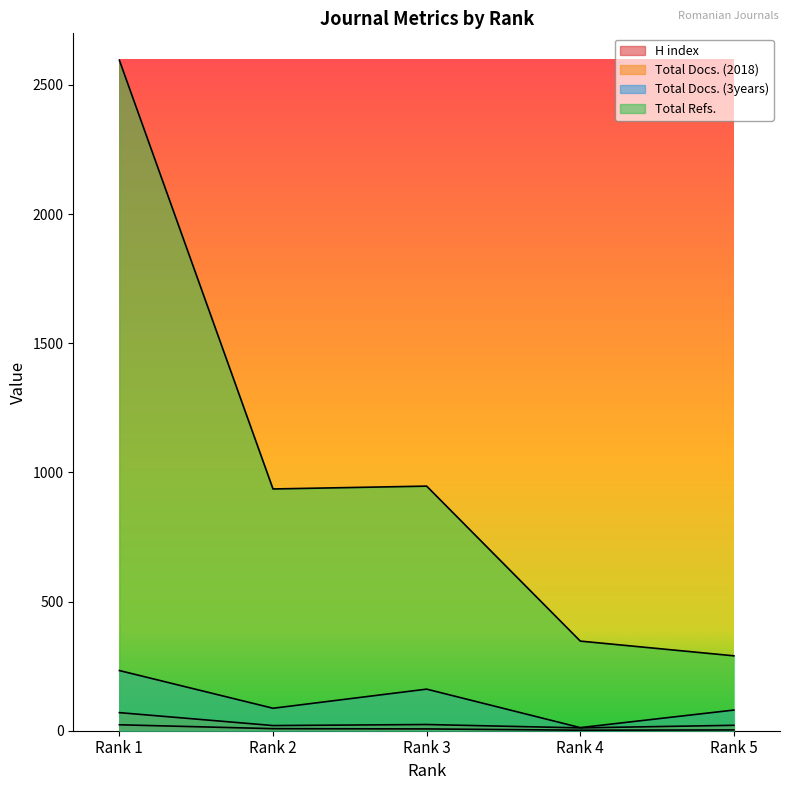

Reading left to right, what are all the values shown in this chart?

H index: Rank 1=23	Rank 2=8	Rank 3=7	Rank 4=2	Rank 5=3
Total Docs. (2018): Rank 1=70	Rank 2=20	Rank 3=24	Rank 4=11	Rank 5=21
Total Docs. (3years): Rank 1=233	Rank 2=87	Rank 3=161	Rank 4=12	Rank 5=80
Total Refs.: Rank 1=2596	Rank 2=936	Rank 3=947	Rank 4=347	Rank 5=290